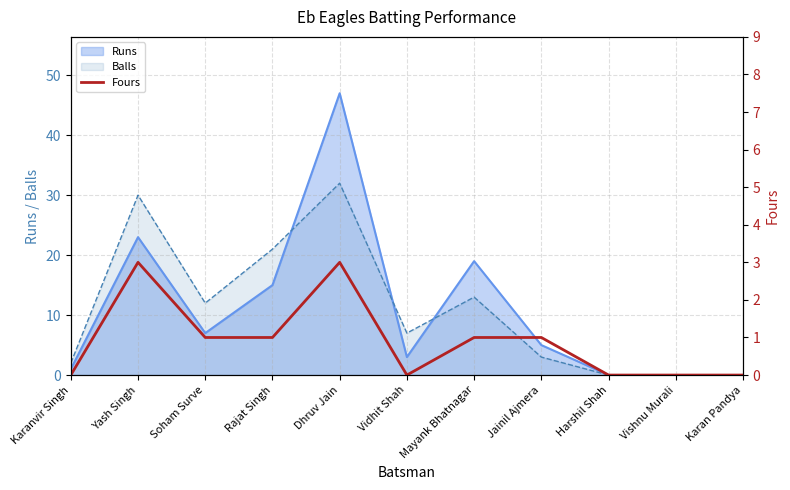

At which label does Runs reach its peak?

Dhruv Jain